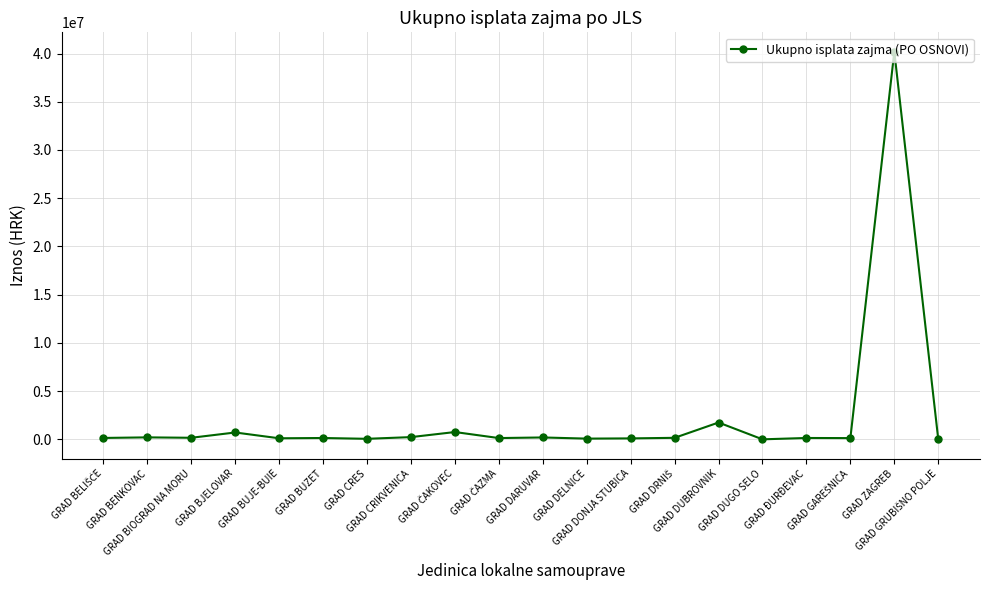

How many data points are above 143562?

10